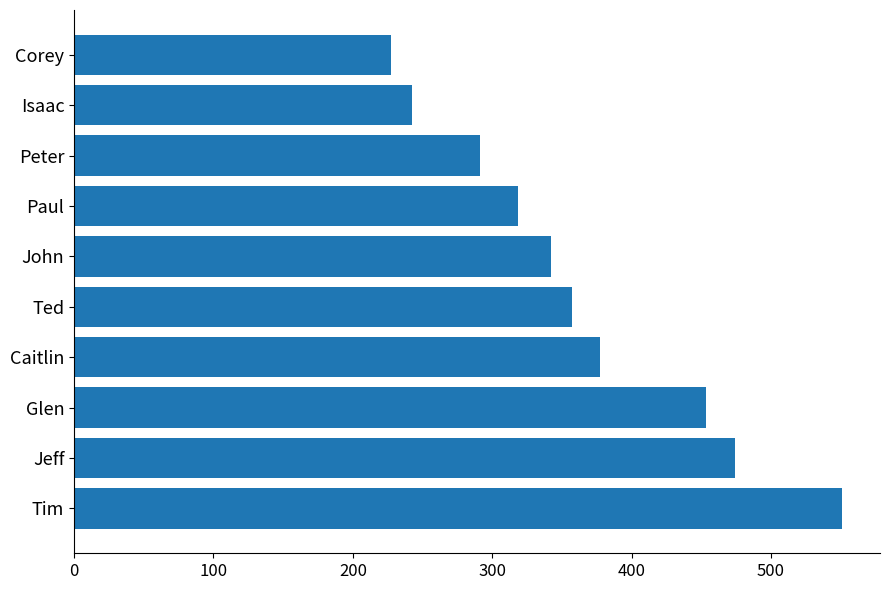

What is the change in value from Jeff to Isaac?

-231.6